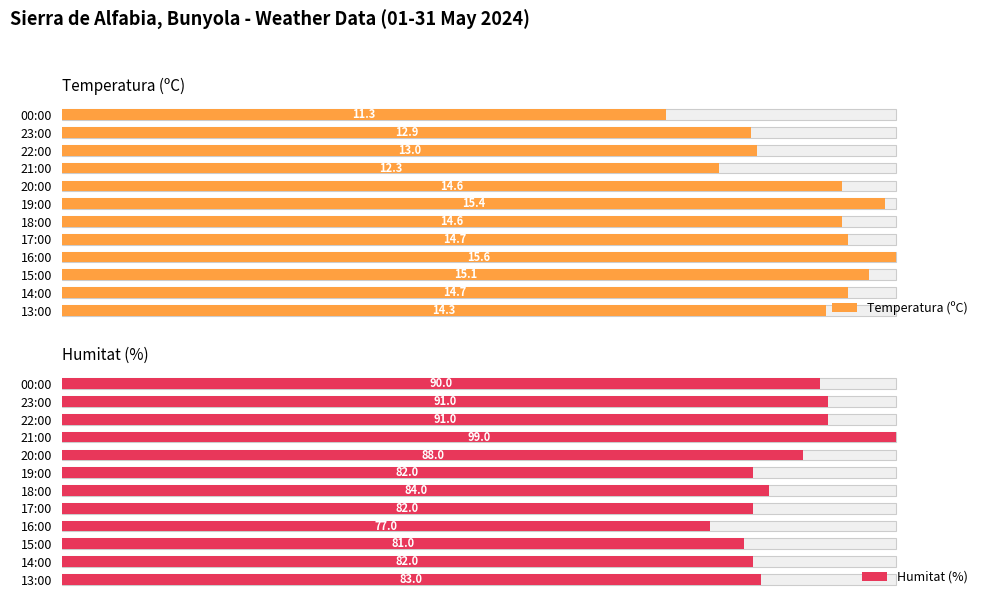

Count the number of data series in this chart.

2